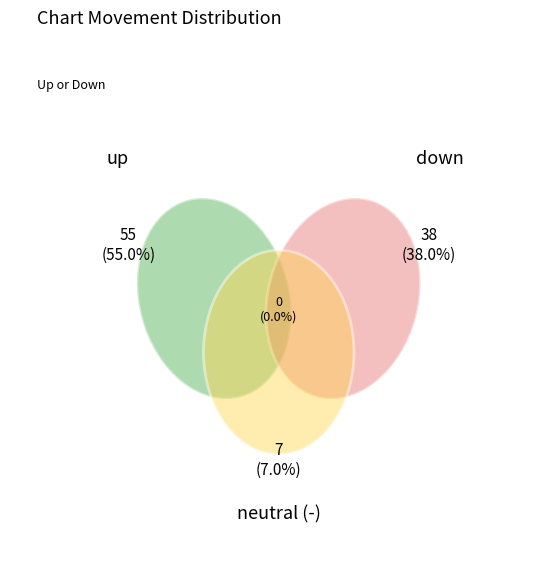

Which slice is the largest?

up